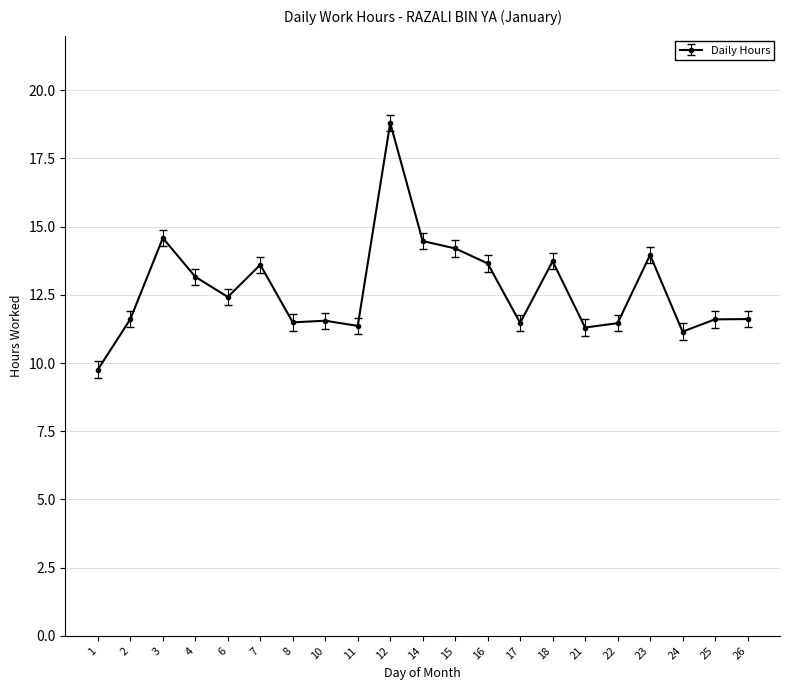

Which has a higher value, 23 or 24?

23